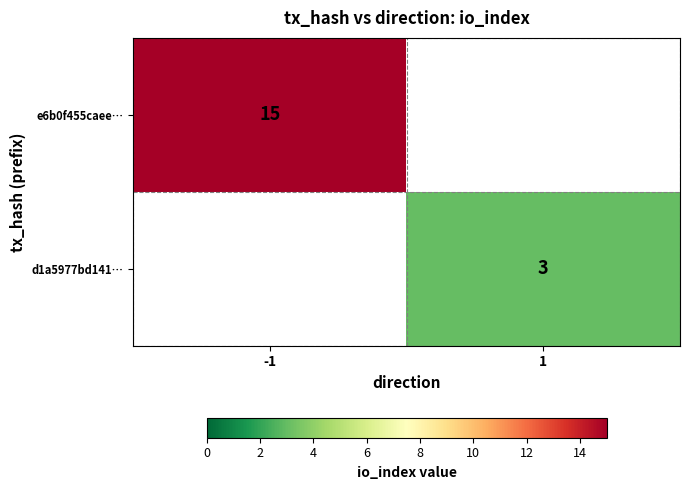

Count the number of data series in this chart.

2